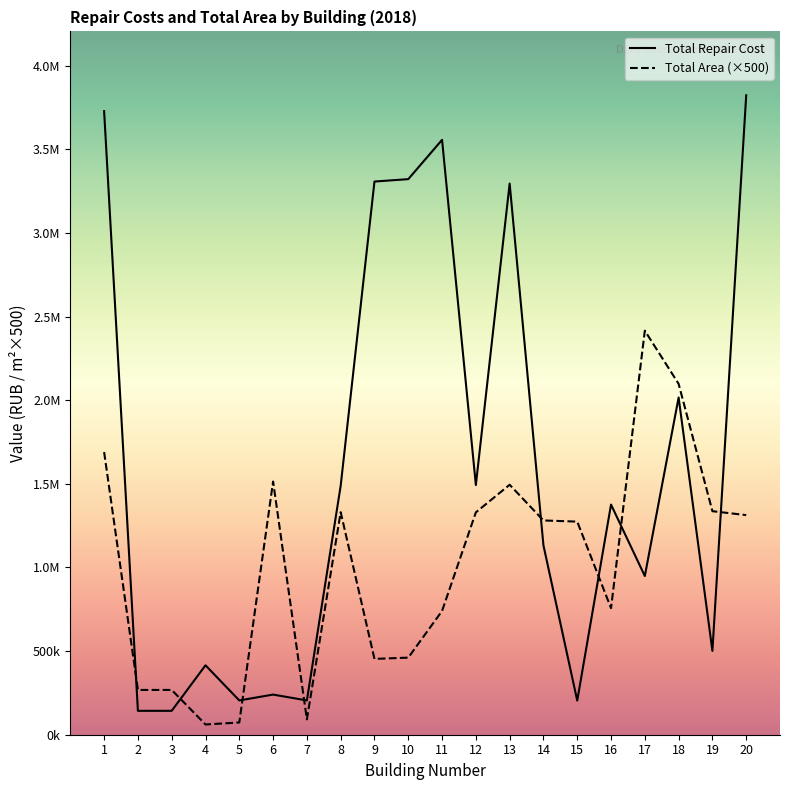

Does the chart have visible grid lines?

No